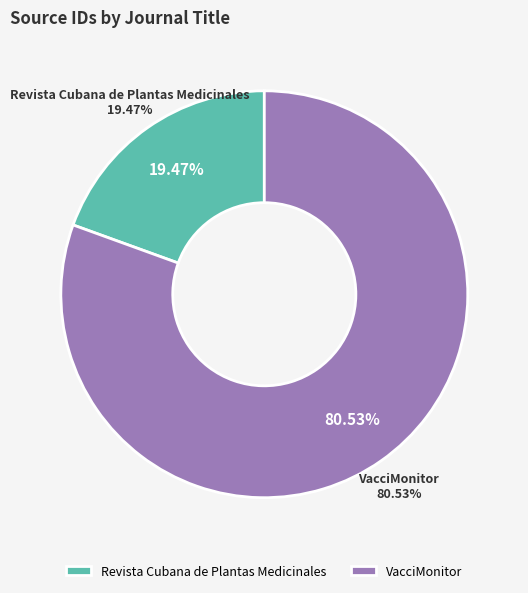

Which category has the biggest portion of the pie?

VacciMonitor